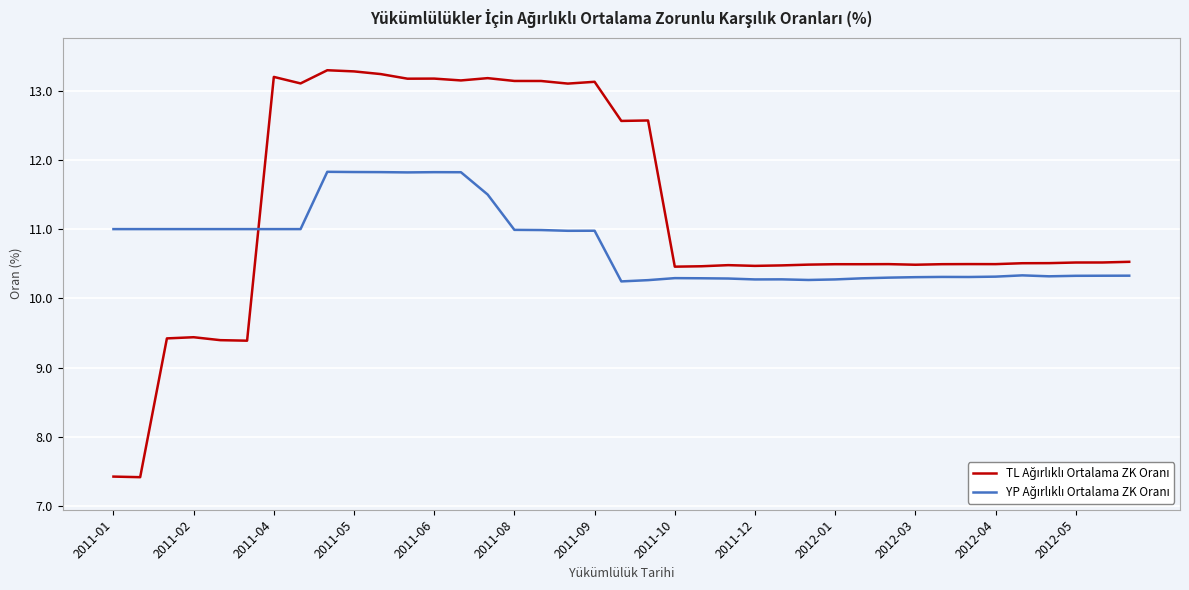

What is the greatest value displayed?

13.3